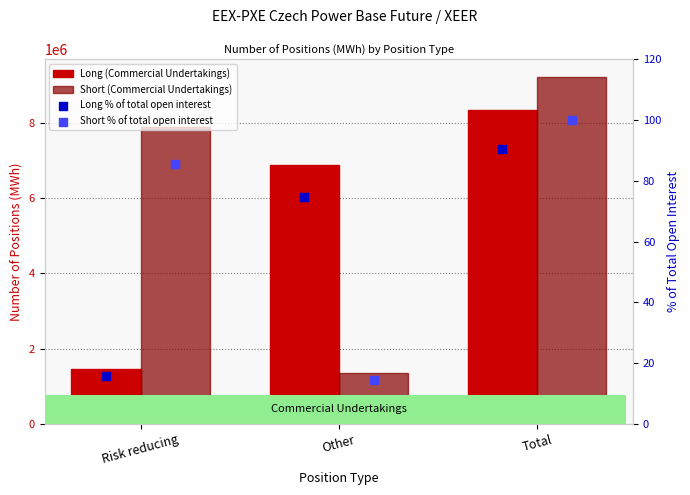

Is the value of Short % of total open interest at Other greater than the value of Long % of total open interest at Risk reducing?

No